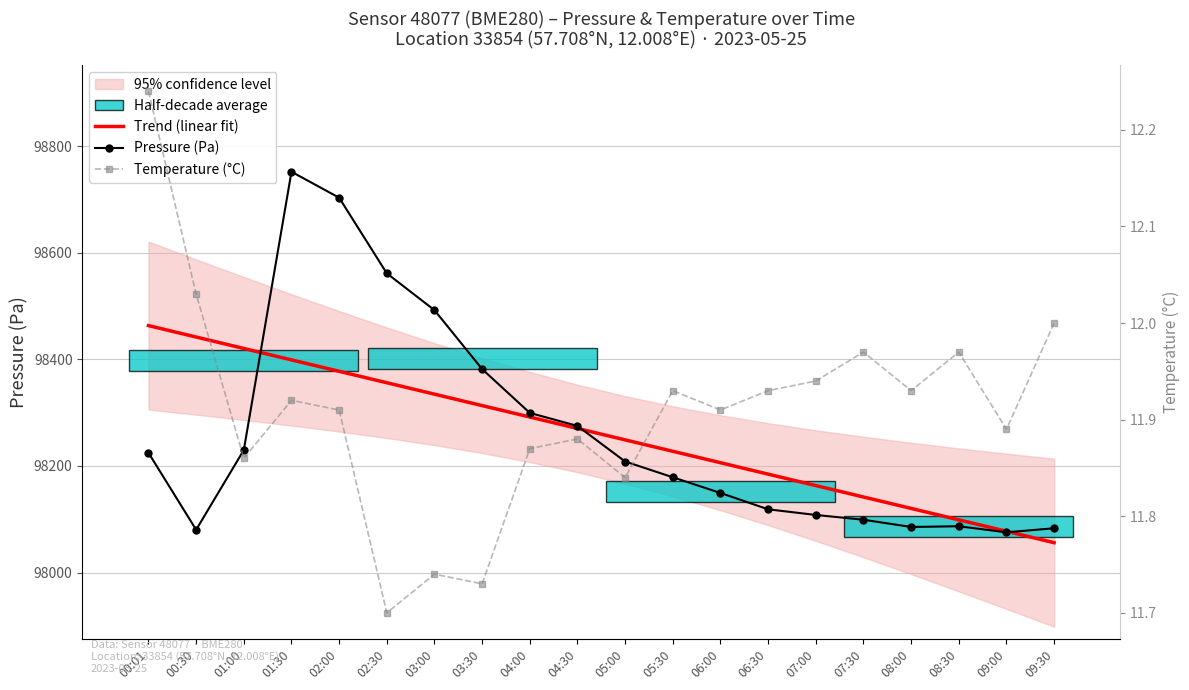

How many series are shown in this chart?

3